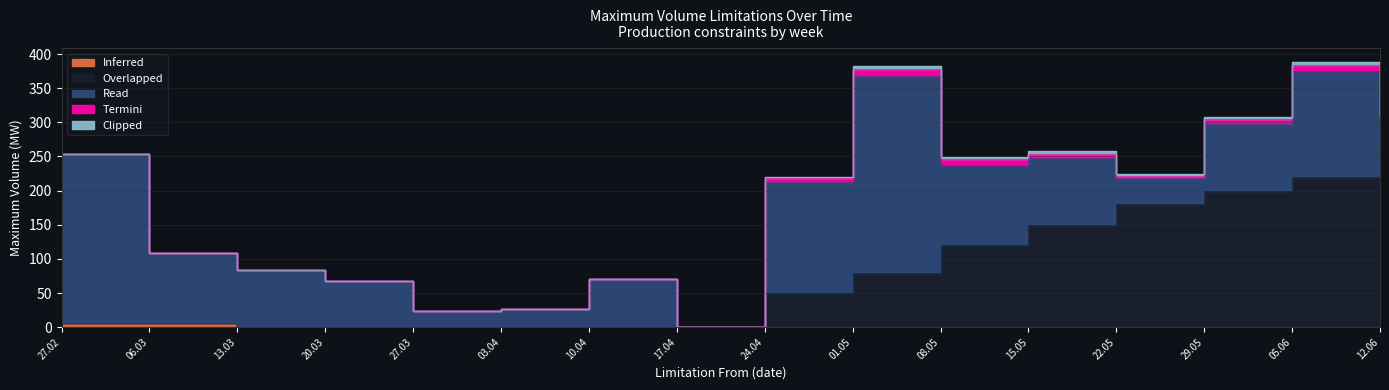

At how many categories does at least one series exceed 282?

1